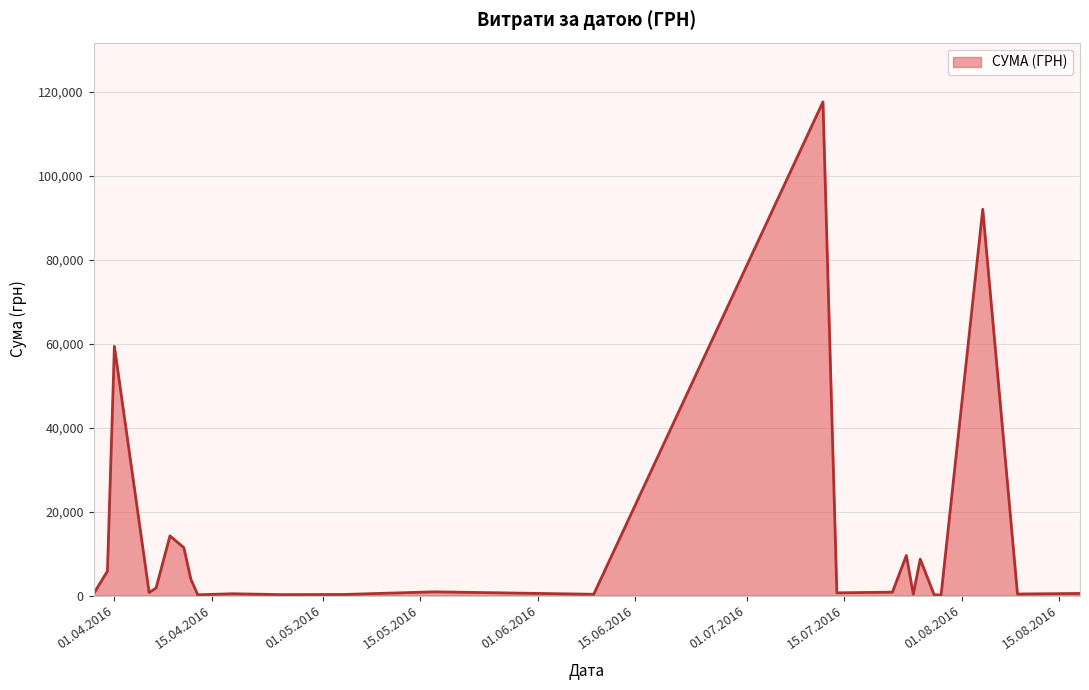

What is the difference between the maximum and minimum values?

117471.0